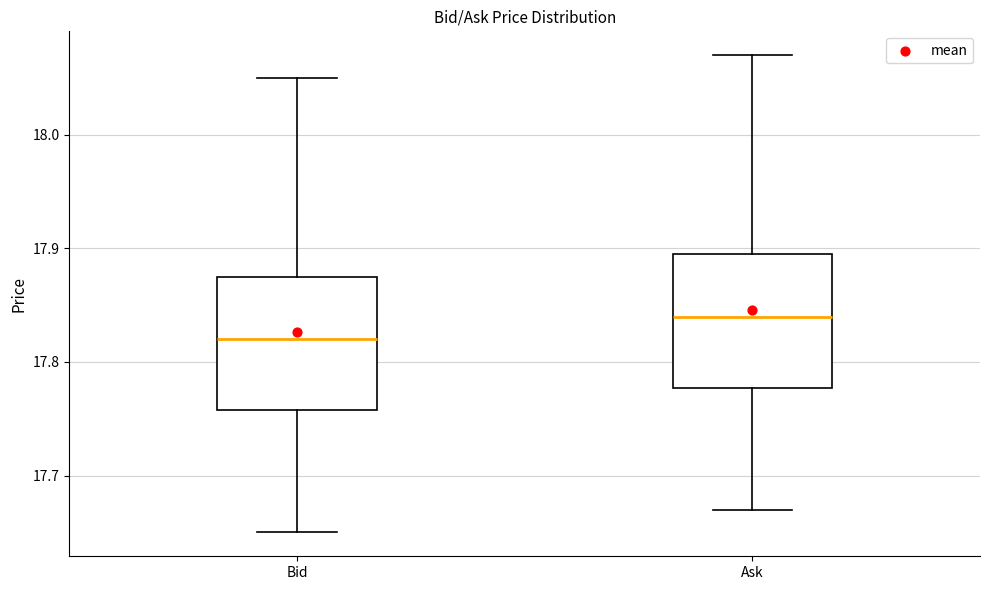

Which box has the lowest median line?

Bid